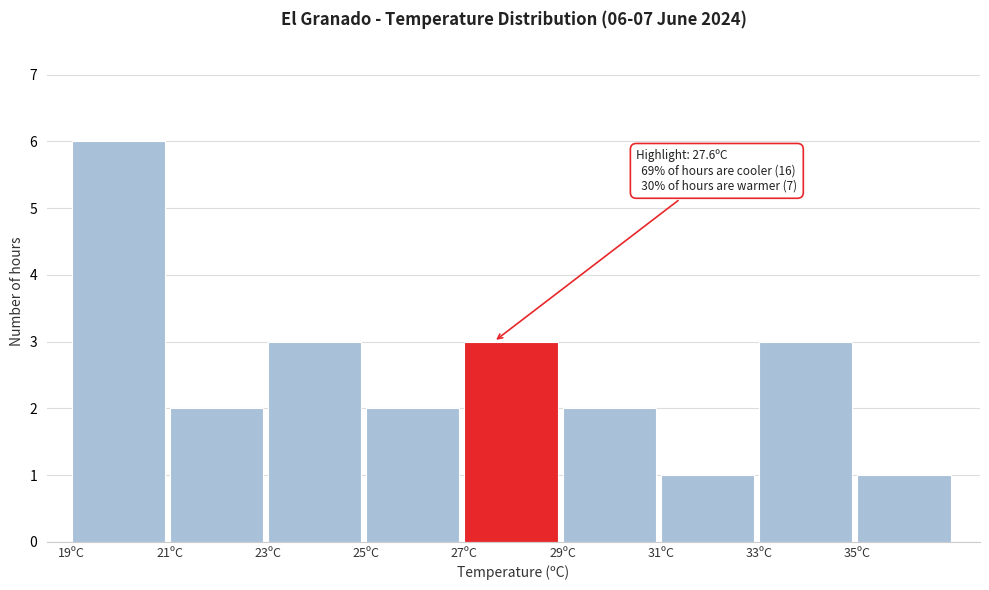

Over which range of the x-axis is the bar tallest?

19 to 21